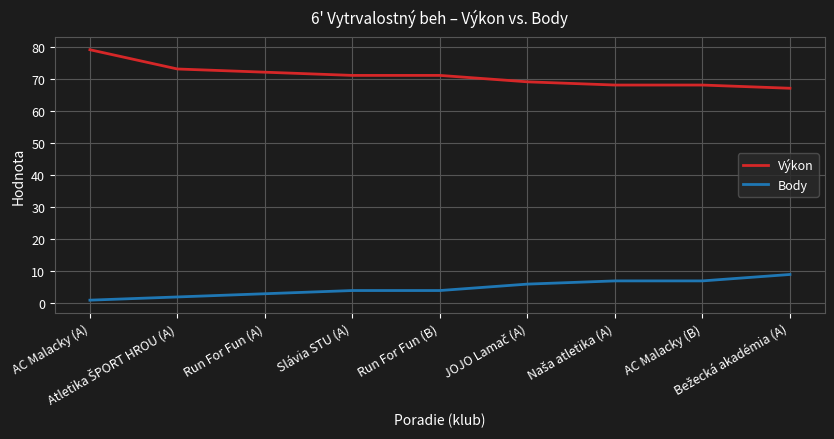

What is the lowest value of the Výkon series?

67